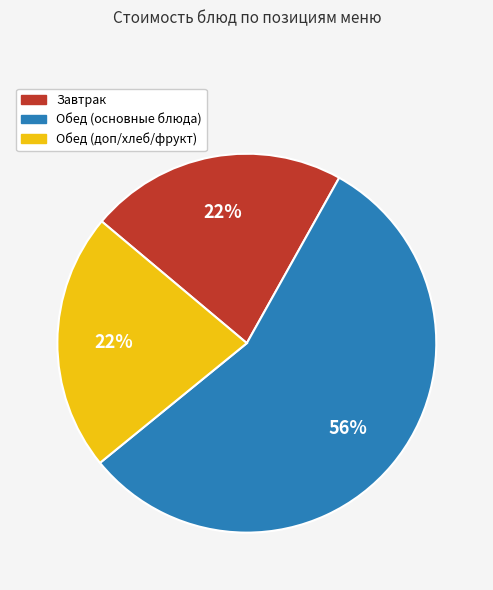

To the nearest percent, what is the average slice percentage?

33%